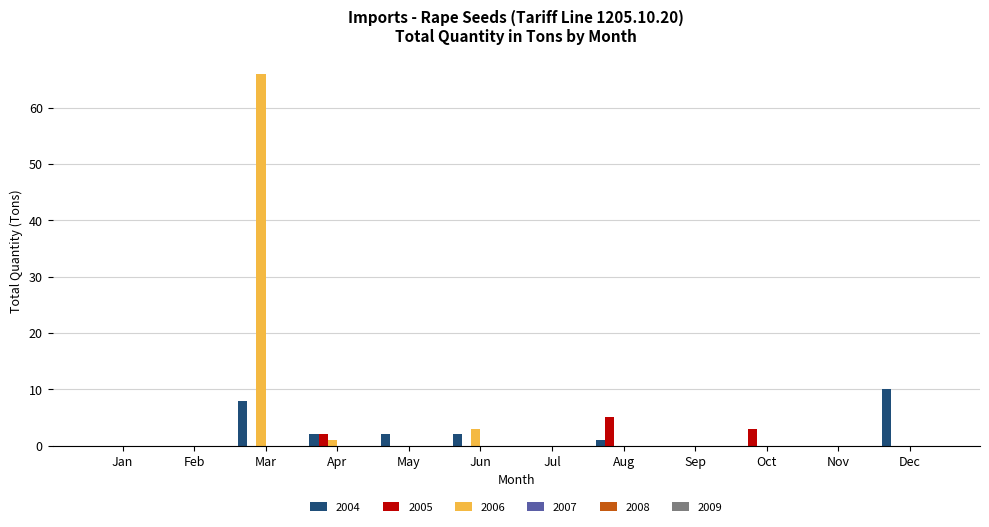

Between May and Dec, which series saw the biggest shift?

2004